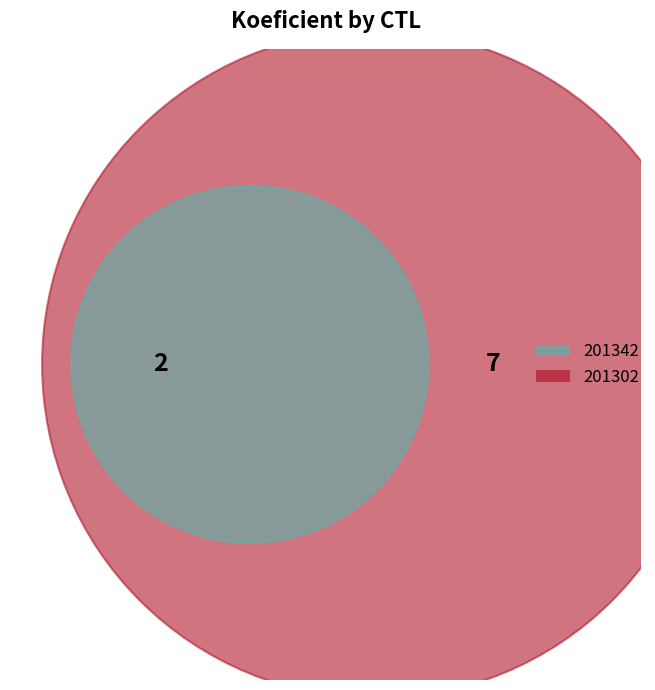

How many slices are in this pie chart?

2